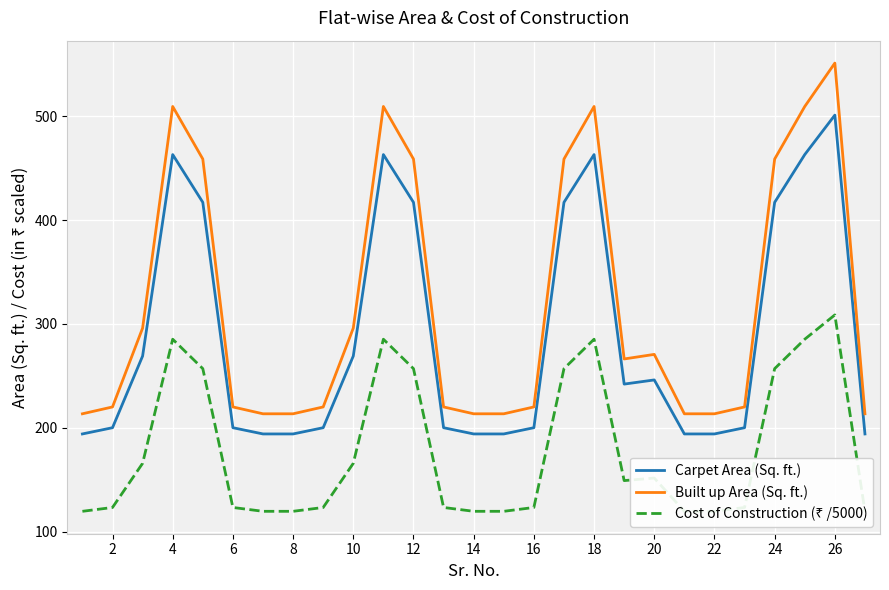

True or false: Carpet Area (Sq. ft.) and Built up Area (Sq. ft.) intersect in this chart.

False